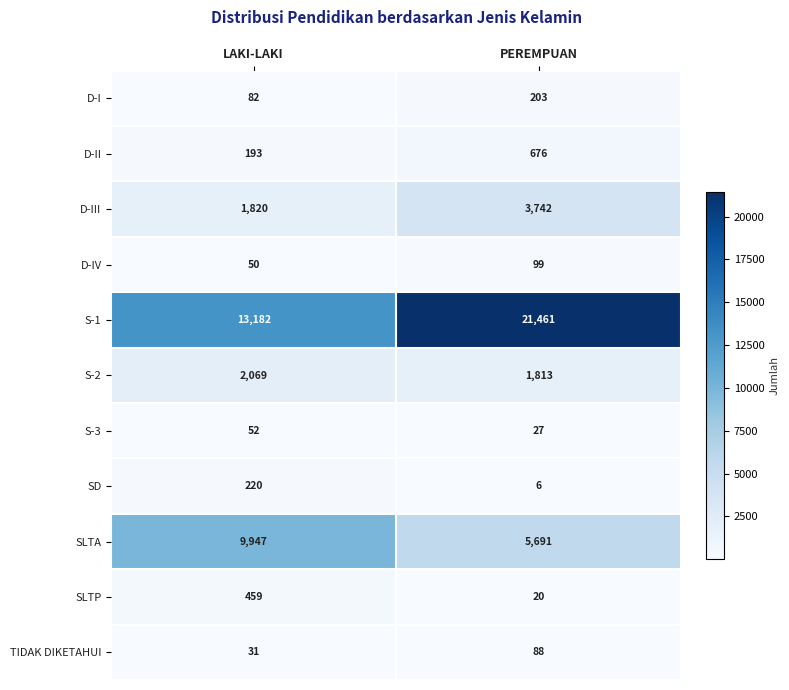

What is the sum of all SD values?

226